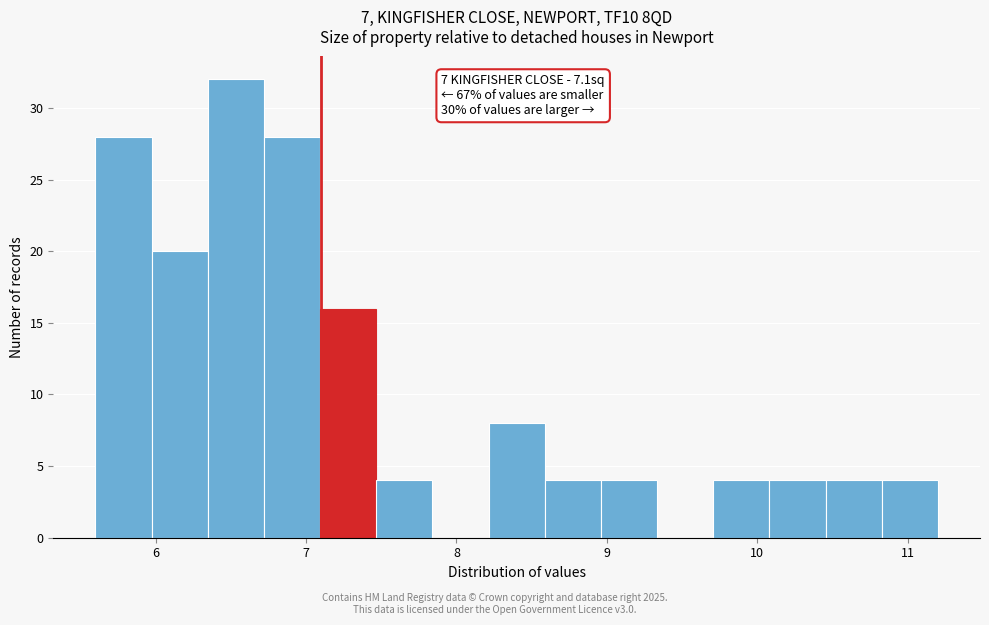

Around what value on the x-axis is the tallest bar? Give the approximate position of its centre, as read against the axis.

6.5